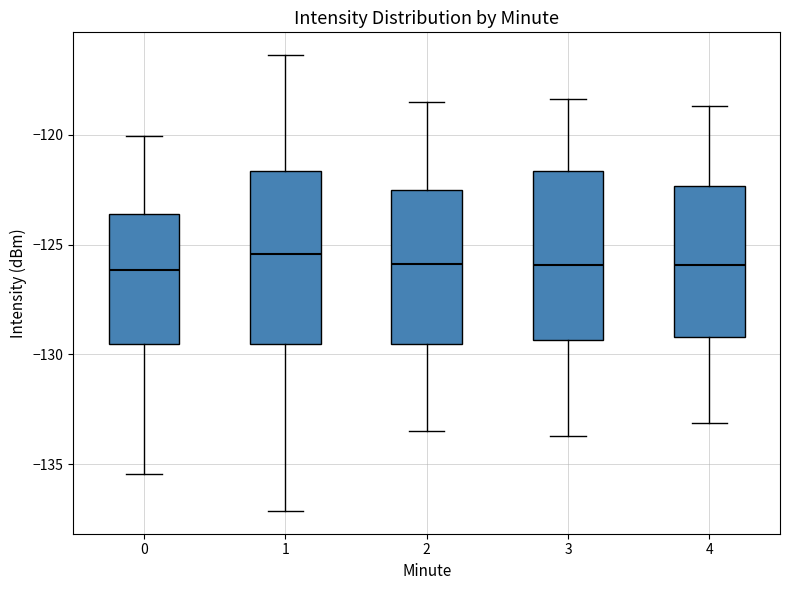

Where is the upper edge of the box at x = 1 on the y-axis? The values are not printed on the chart, so give them approximately, as read against the axis.

-121.5